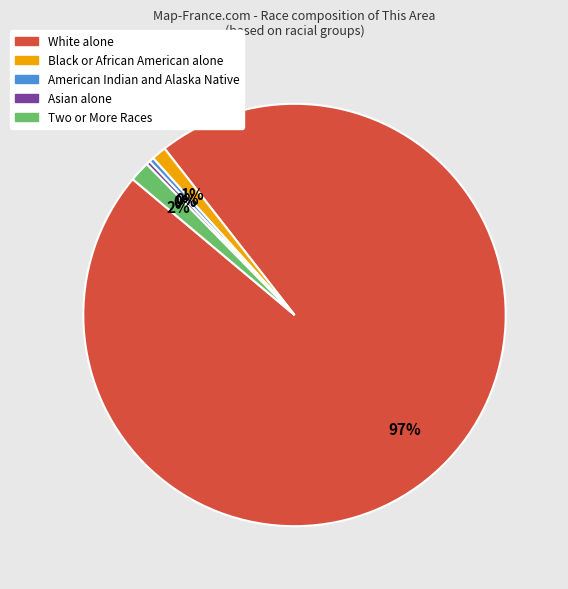

Is the sum of Black or African American alone and Asian alone greater than half?

No